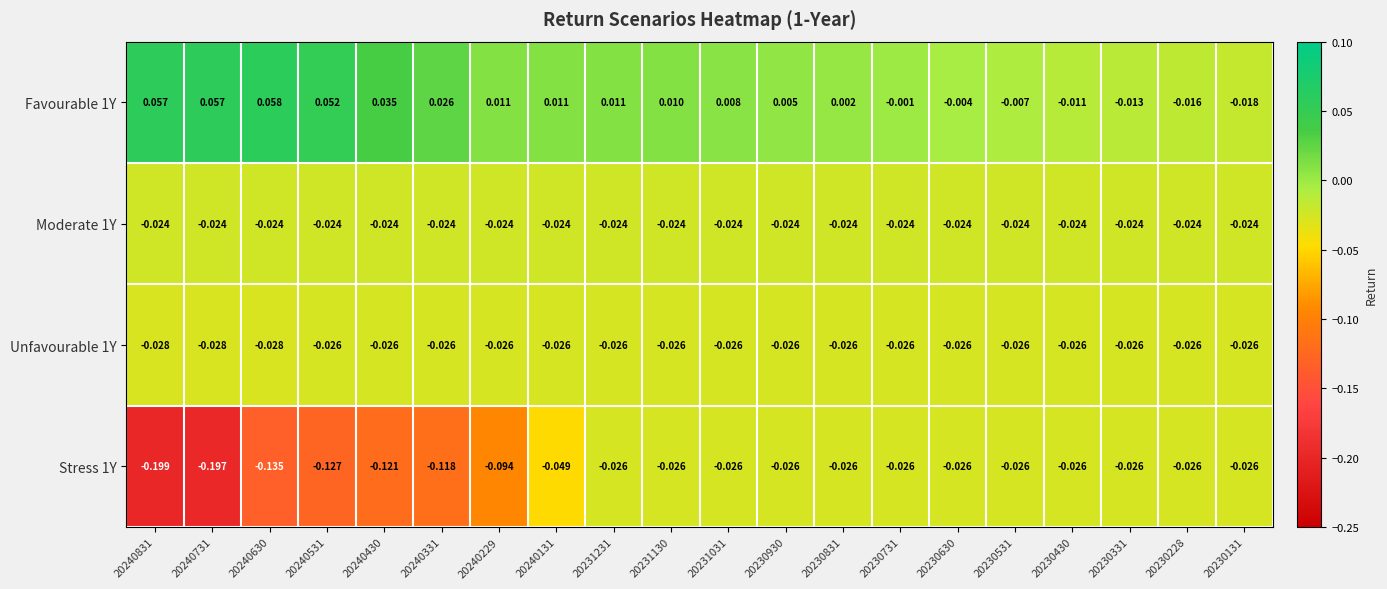

Between 20231231 and 20230831, which series saw the biggest shift?

Favourable 1Y